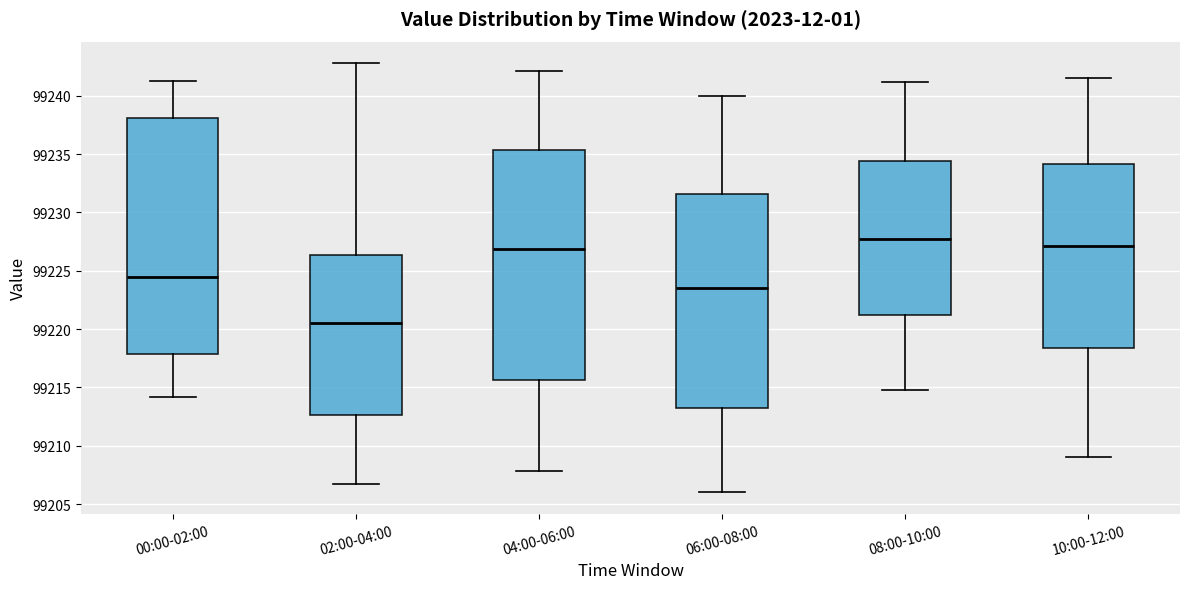

Where does the lower whisker of the box for 02:00-04:00 end on the y-axis? The values are not printed on the chart, so give them approximately, as read against the axis.

99206.5